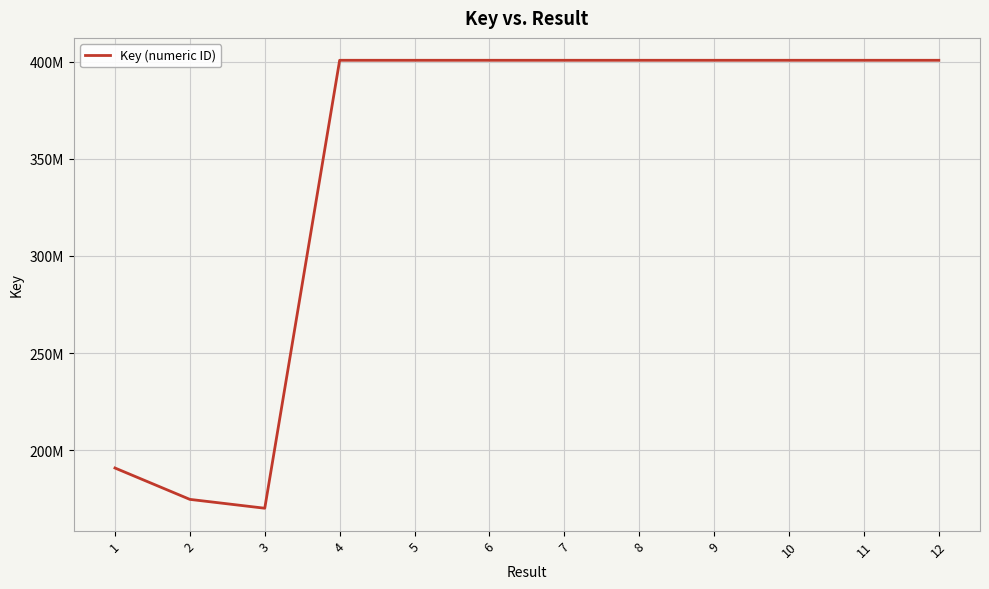

List the labels in order of value, largest first.

4, 6, 7, 9, 11, 8, 5, 12, 10, 1, 2, 3